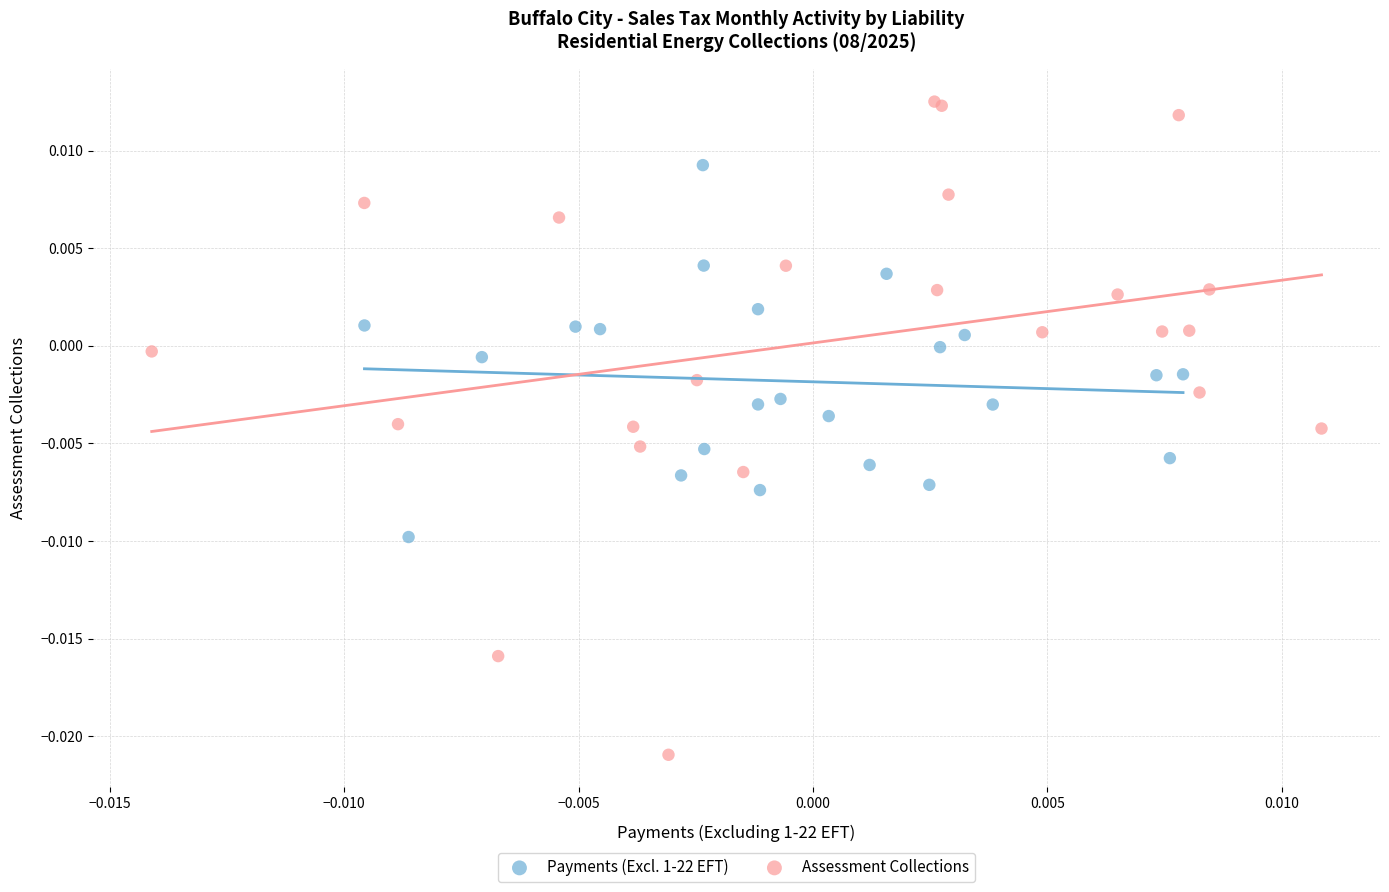

Which series contains the lowest Y value?

Assessment Collections